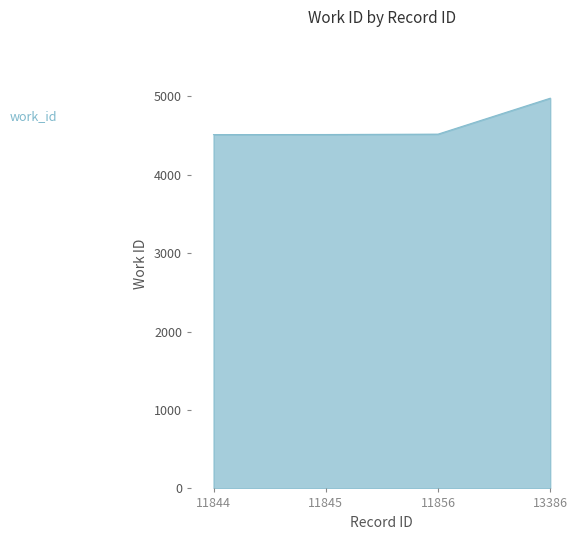

The value at 11856 is 4516. True or false?

True